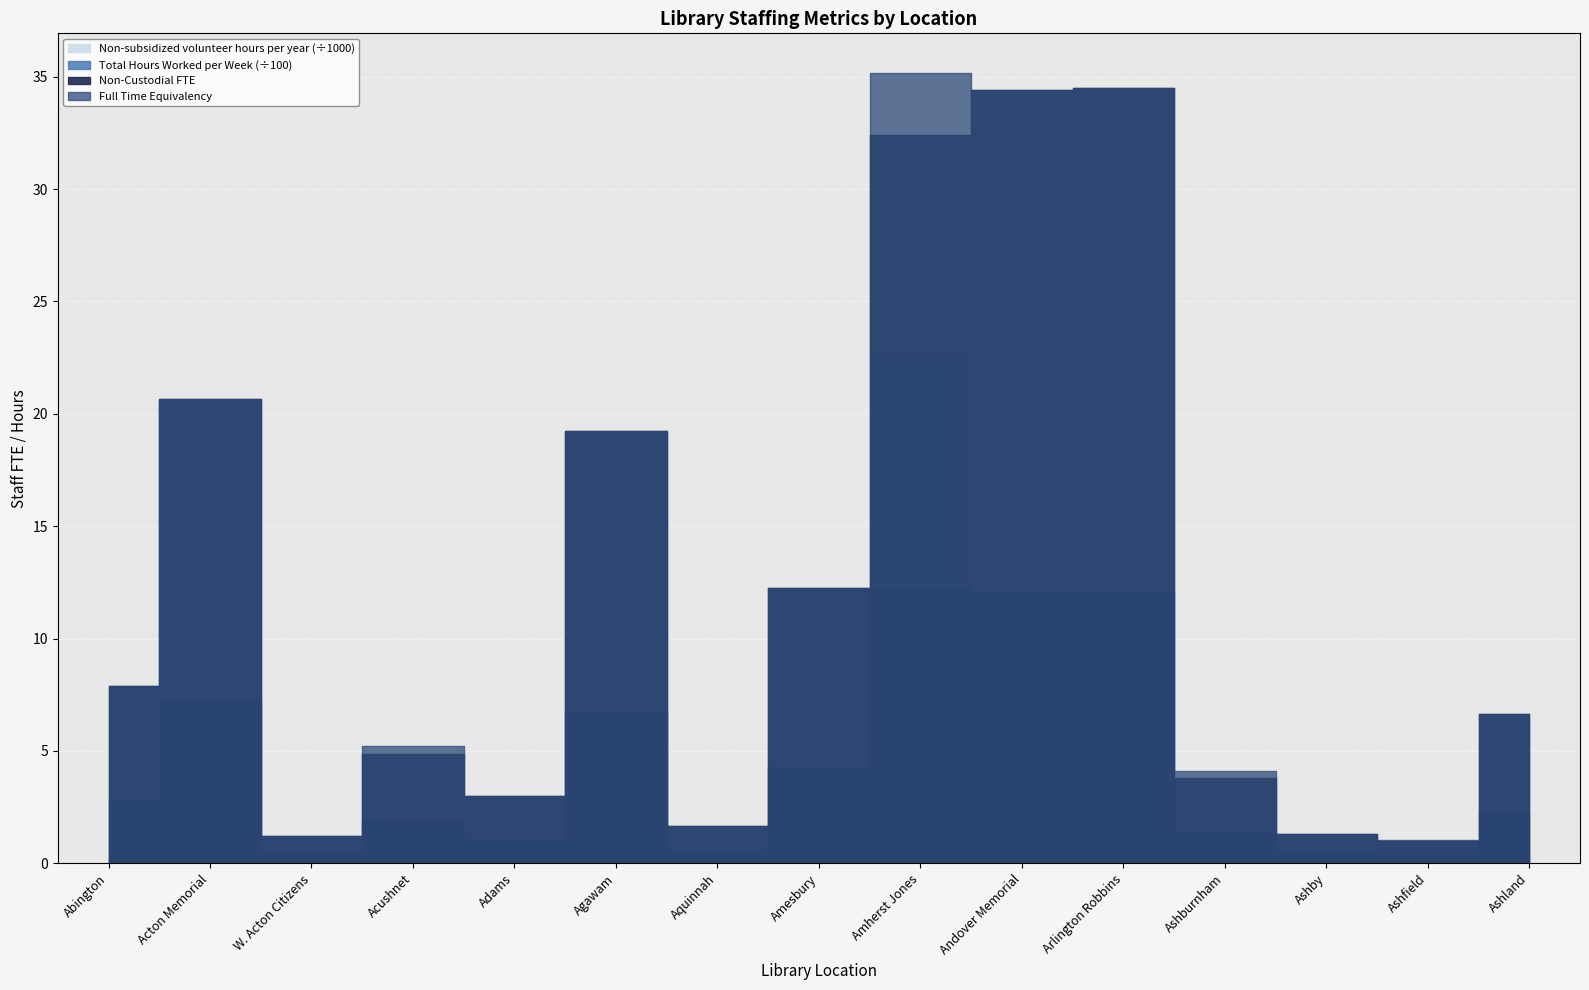

Where is the first local minimum for Full Time Equivalency?

W. Acton Citizens